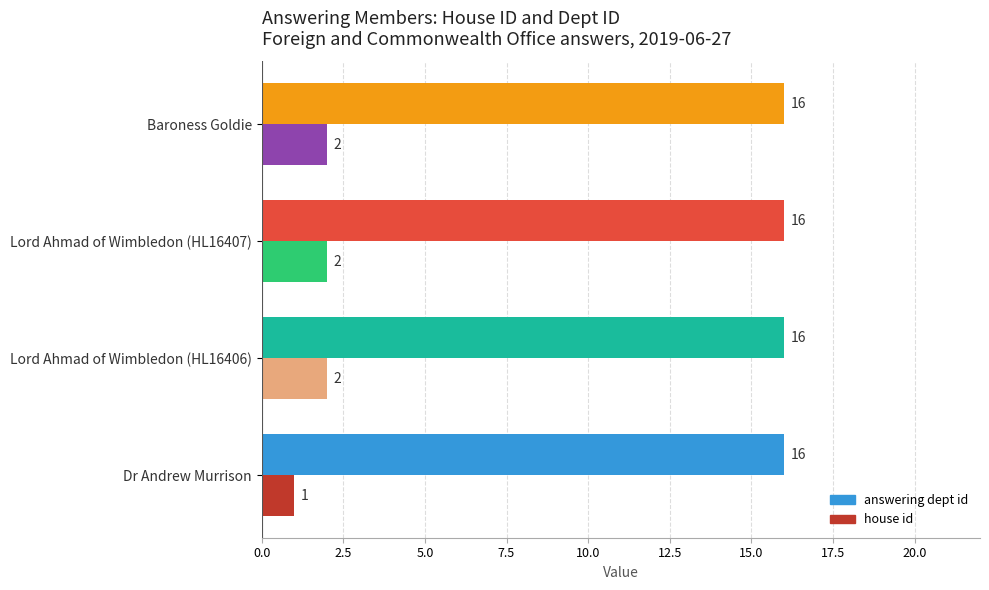

Which series has the widest spread of values?

house id